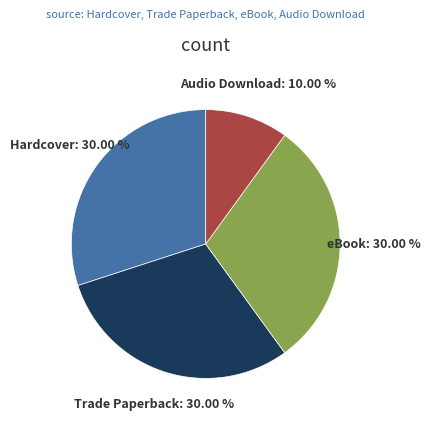

Is it true that eBook is 30% of the pie?

True